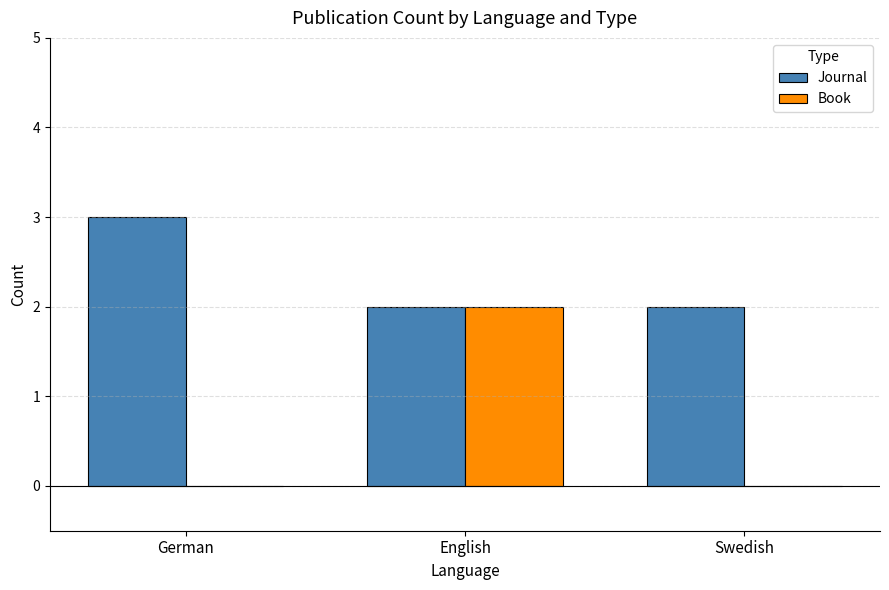

How many categories are shown in the chart?

3